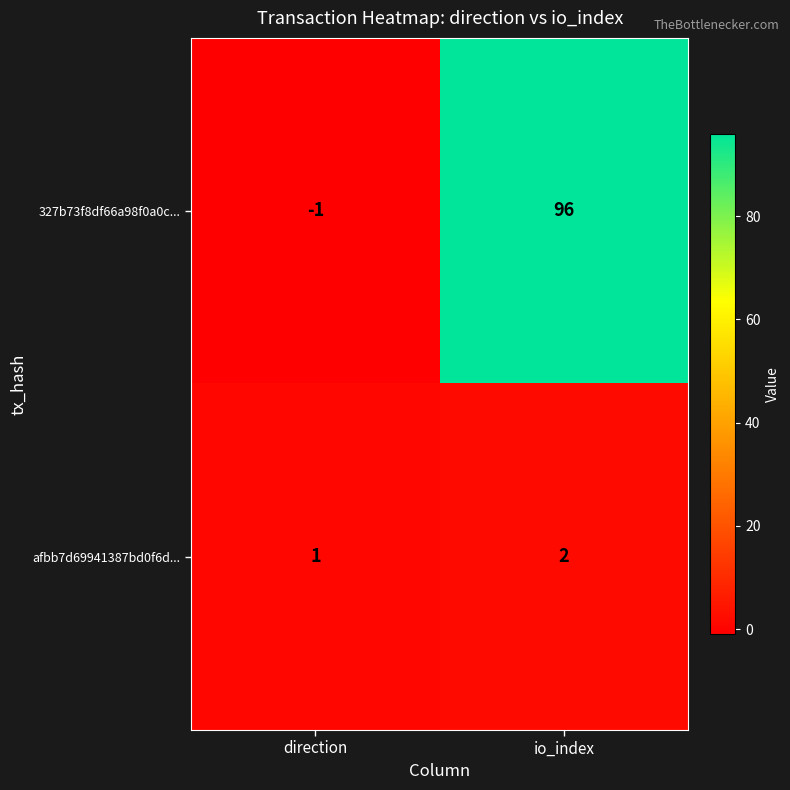

Which category has the highest value across all series?

io_index